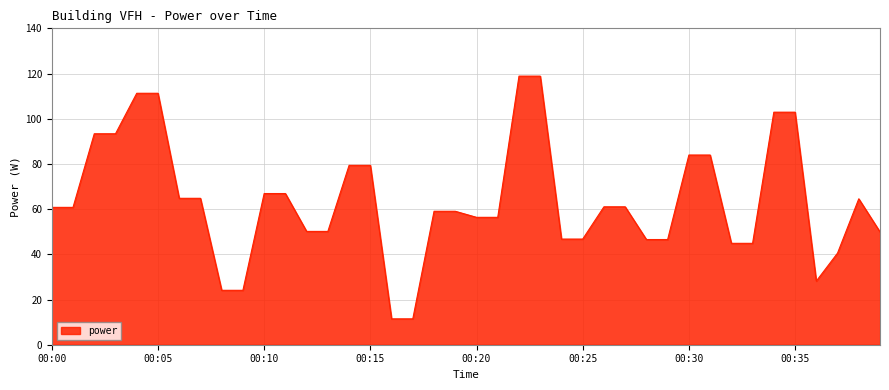

How many lines are shown in the chart?

1